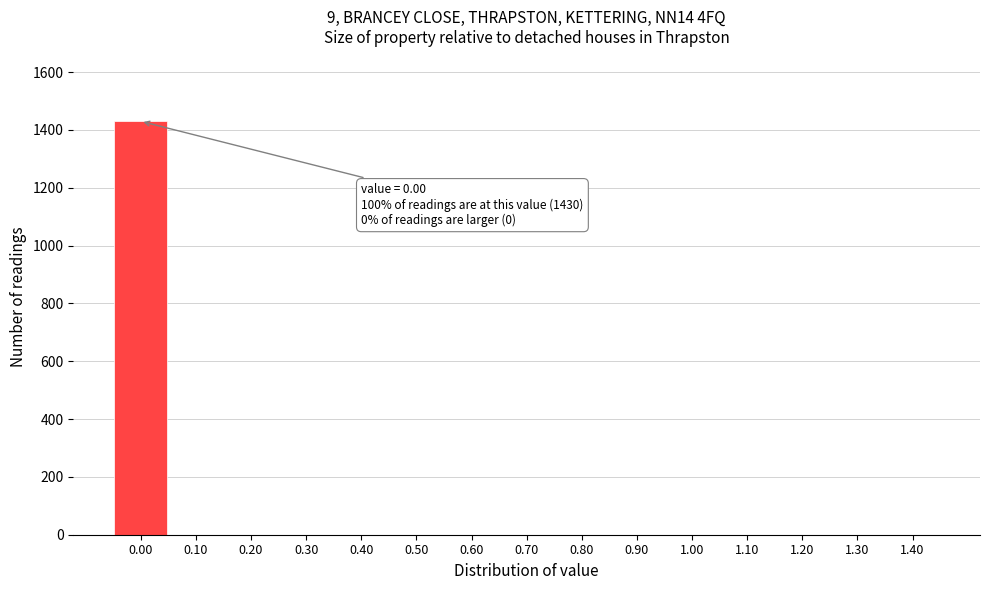

Reading left to right, transcribe all the data shown in this chart.

0.00=1430	0.10=0	0.20=0	0.30=0	0.40=0	0.50=0	0.60=0	0.70=0	0.80=0	0.90=0	1.00=0	1.10=0	1.20=0	1.30=0	1.40=0